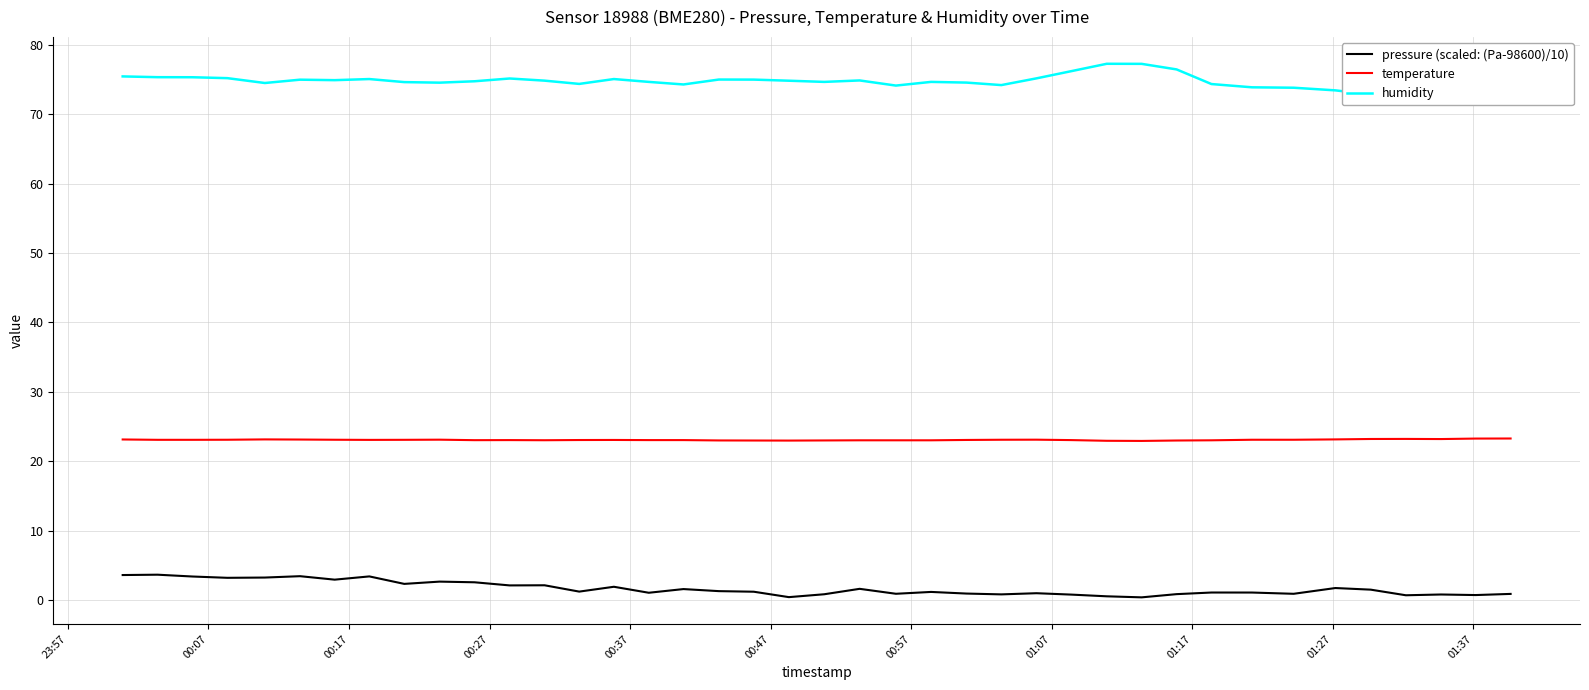

What is the maximum value for pressure (scaled: (Pa-98600)/10)?

3.7